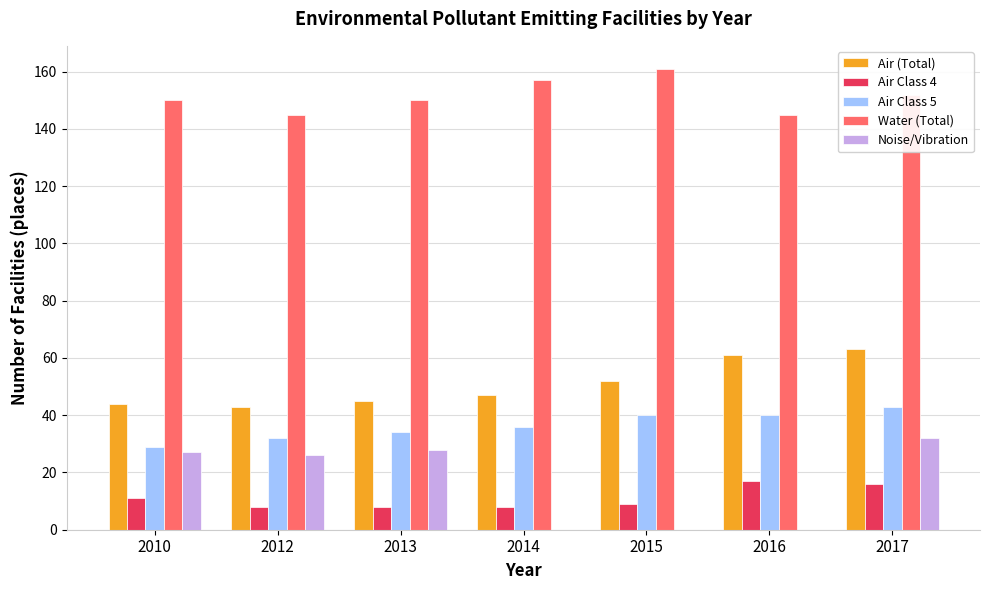

What is the sum of all Air Class 4 values?

77